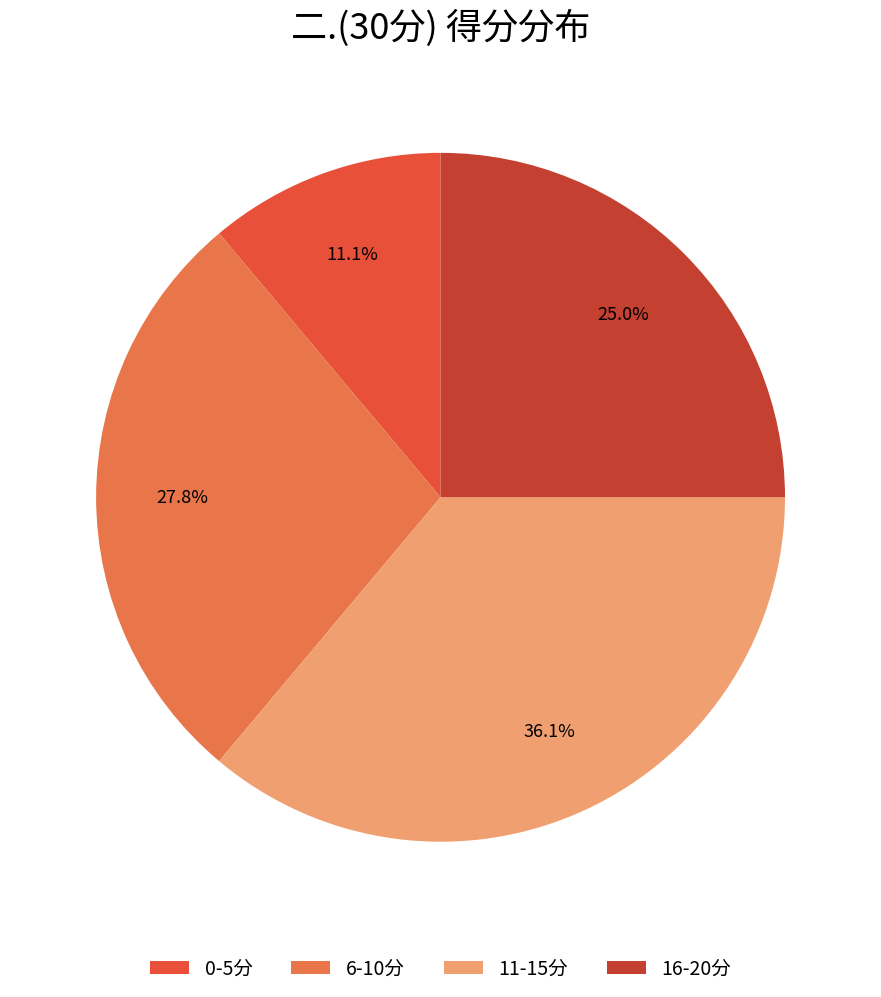

Approximately how many times larger is the value at 16-20分 compared to 11-15分?

0.7